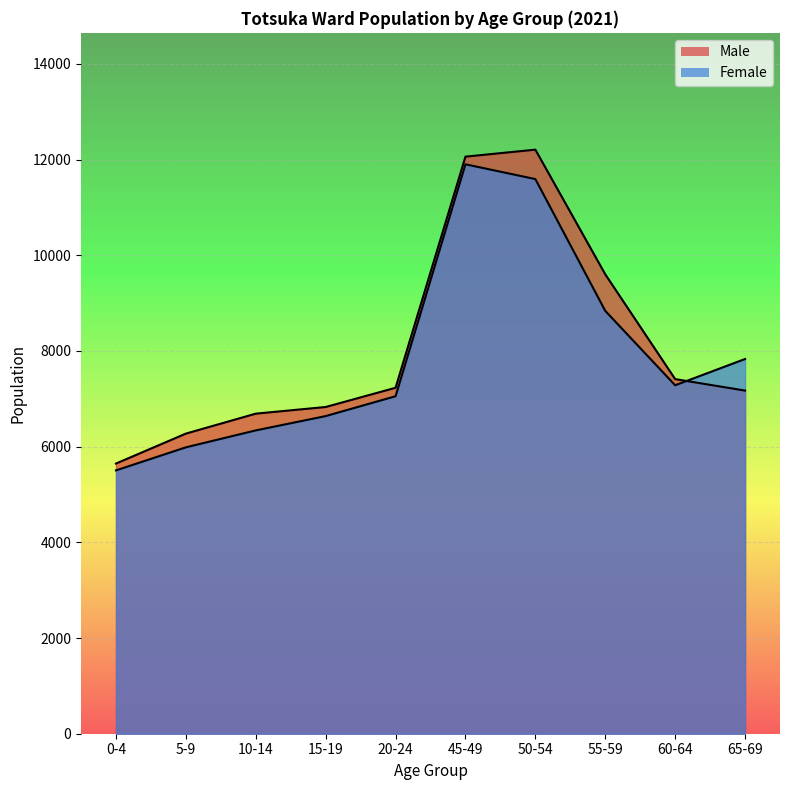

Rank the series by their maximum value, from lowest to highest.

Female, Male